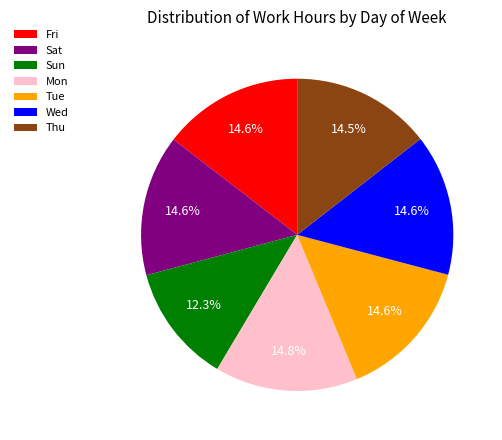

What percentage is the Fri slice, to the nearest percent?

15%